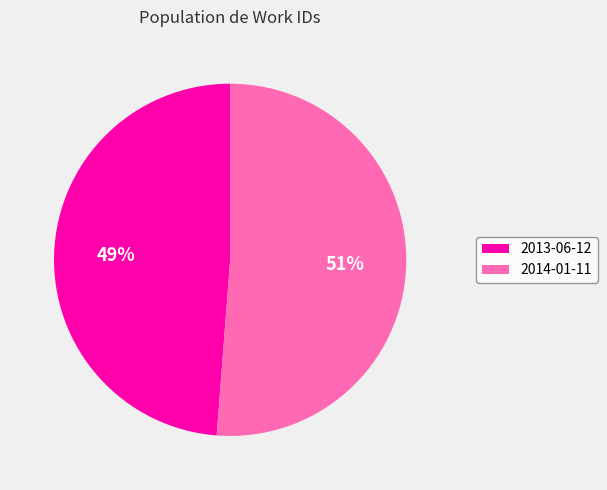

To the nearest percent, what is the difference between the largest and smallest slice percentages?

2%